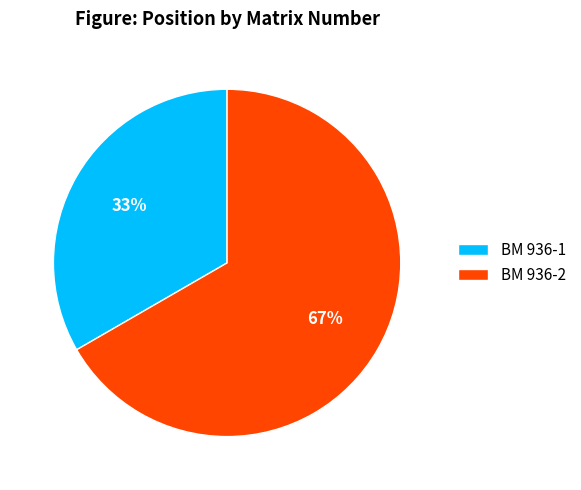

To the nearest percent, what percentage of the pie is BM 936-1?

33%